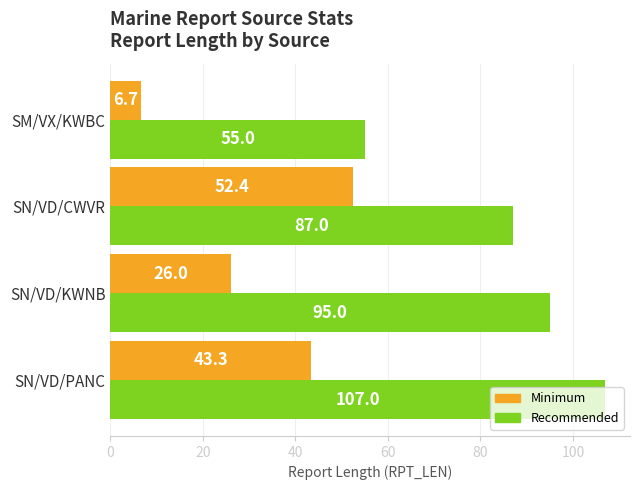

What is the difference between the Recommended values at SN/VD/KWNB and SN/VD/PANC?

12.0